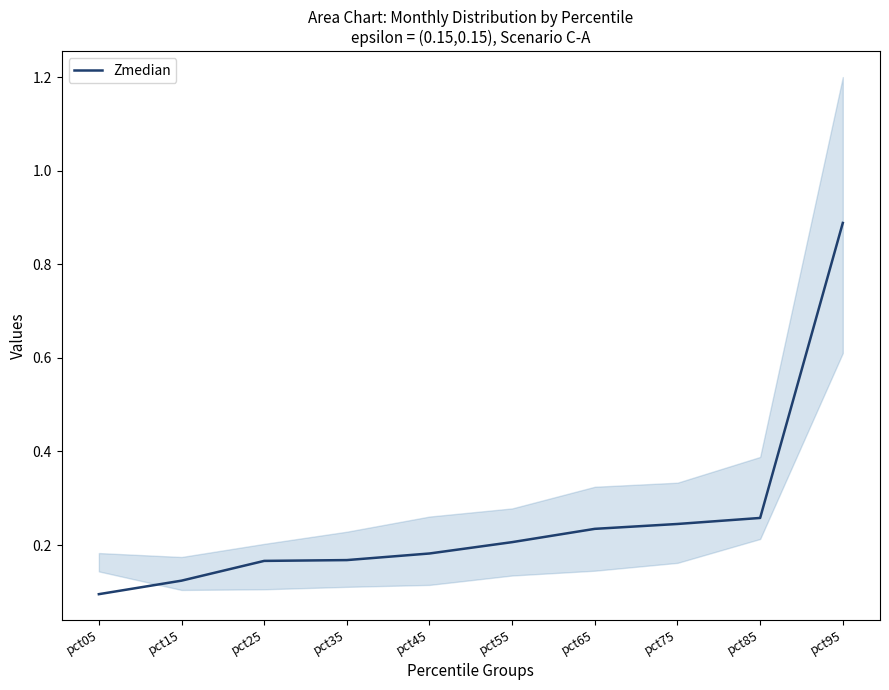

The chart shows a value of 0.9 at pct95. True or false?

True